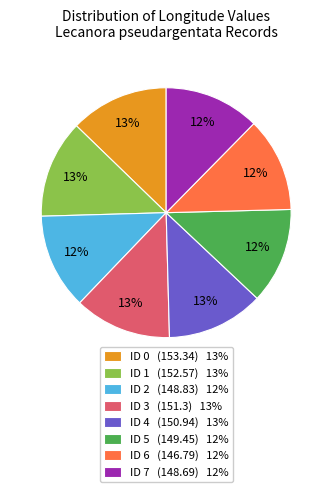

Do ID 5 (149.45) 12% and ID 7 (148.69) 12% together represent more than half of the pie?

No